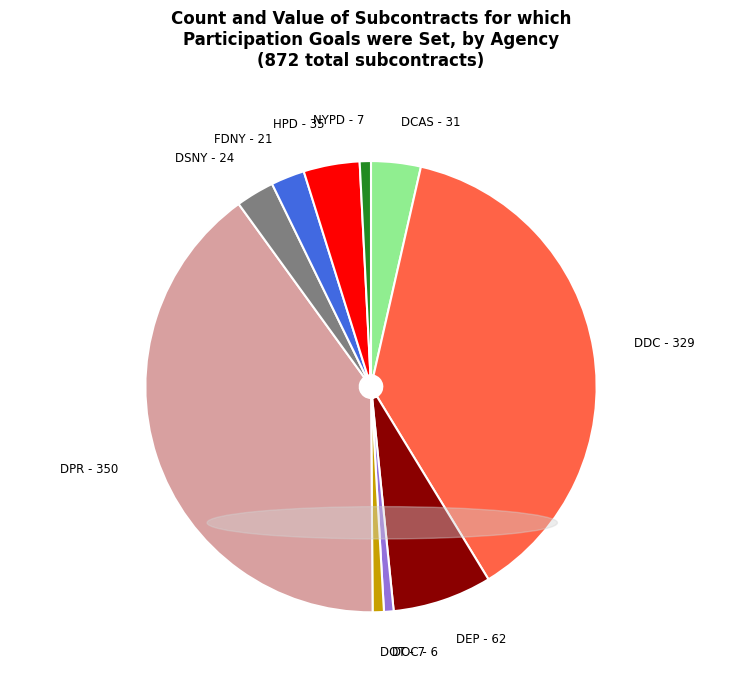

True or false: NYPD - 7 accounts for 6% of the total.

False